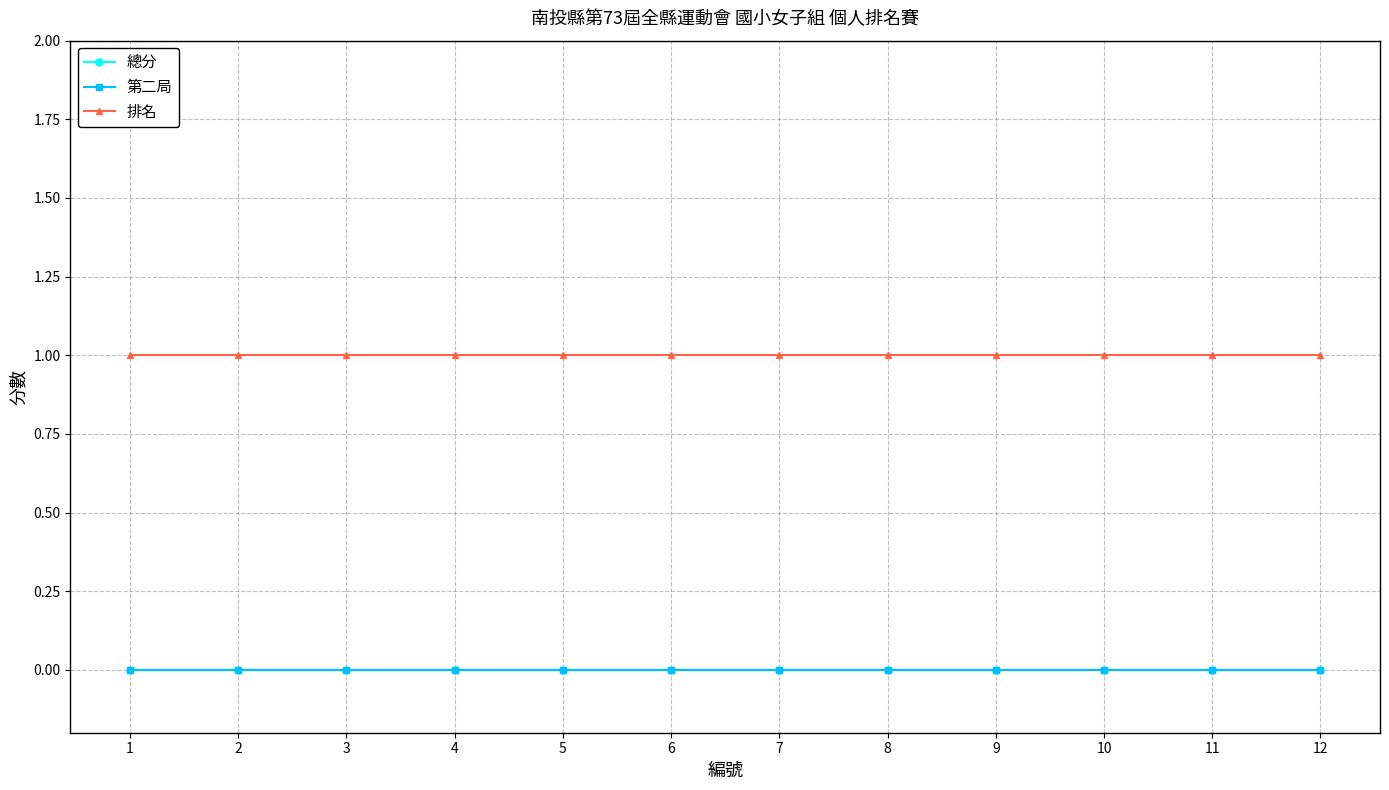

Is this an area chart (filled region under the line)?

No